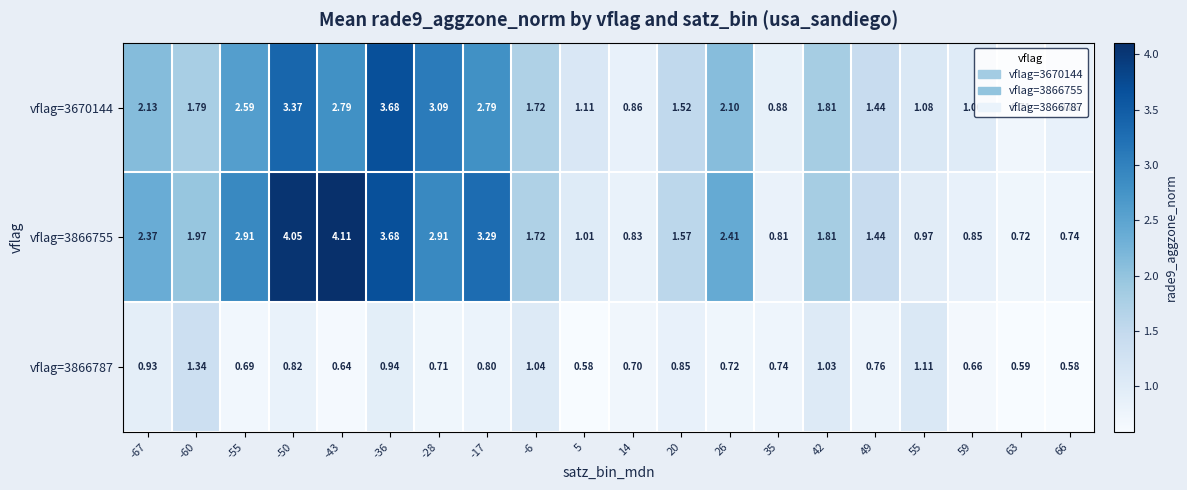

Is the value of vflag=3670144 at 66 greater than the value of vflag=3866755 at 66?

Yes